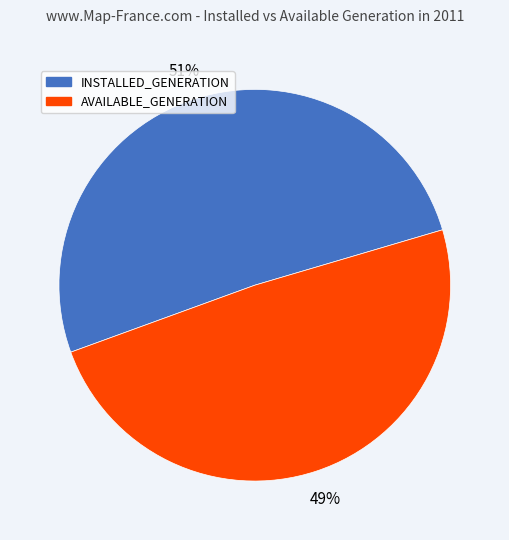

Is there any slice that represents more than half of the pie?

Yes